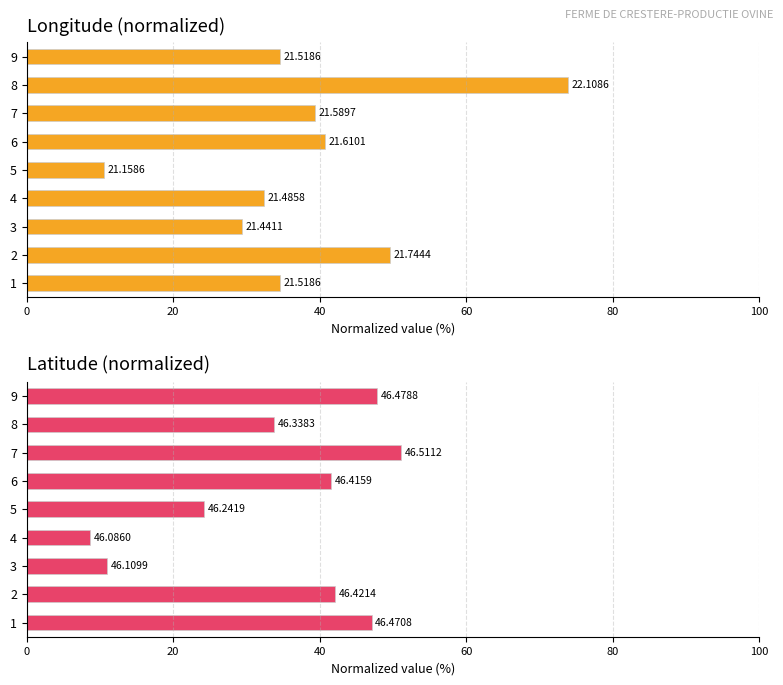

Which series has the largest range (max minus min)?

Longitude